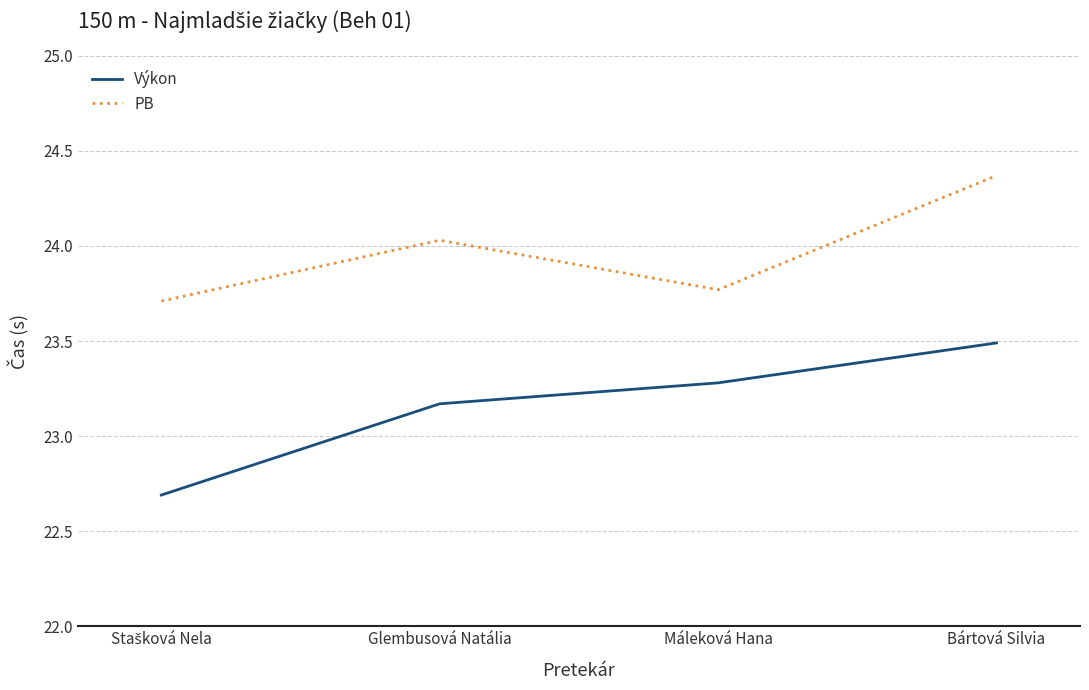

How many categories are shown in the chart?

4